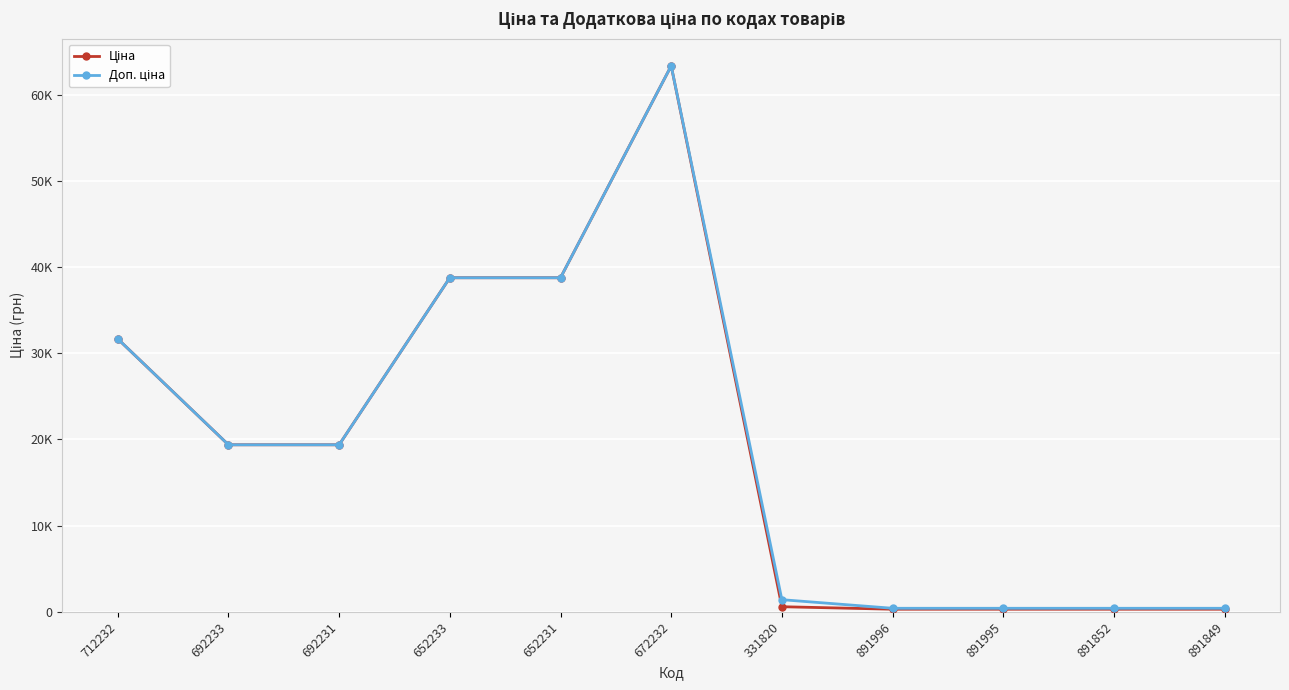

Which has a higher value, 652233 or 652231?

652233